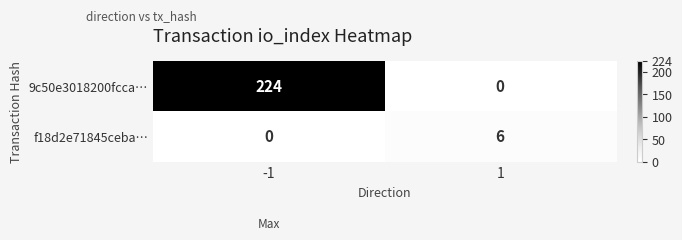

What is the highest value of the f18d2e71845ceba… series?

6